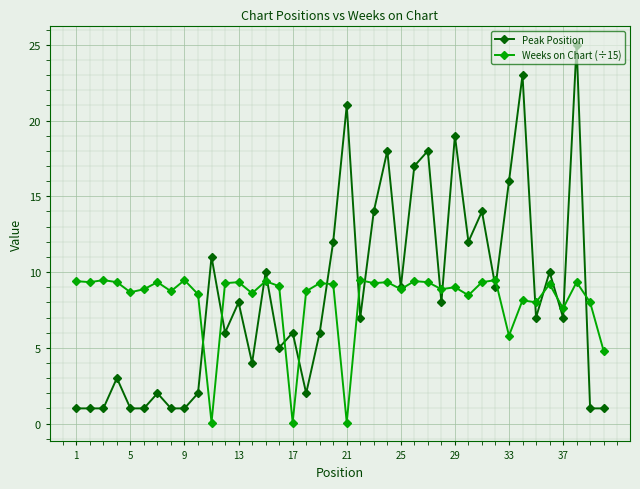

Which series has the largest range (max minus min)?

Peak Position